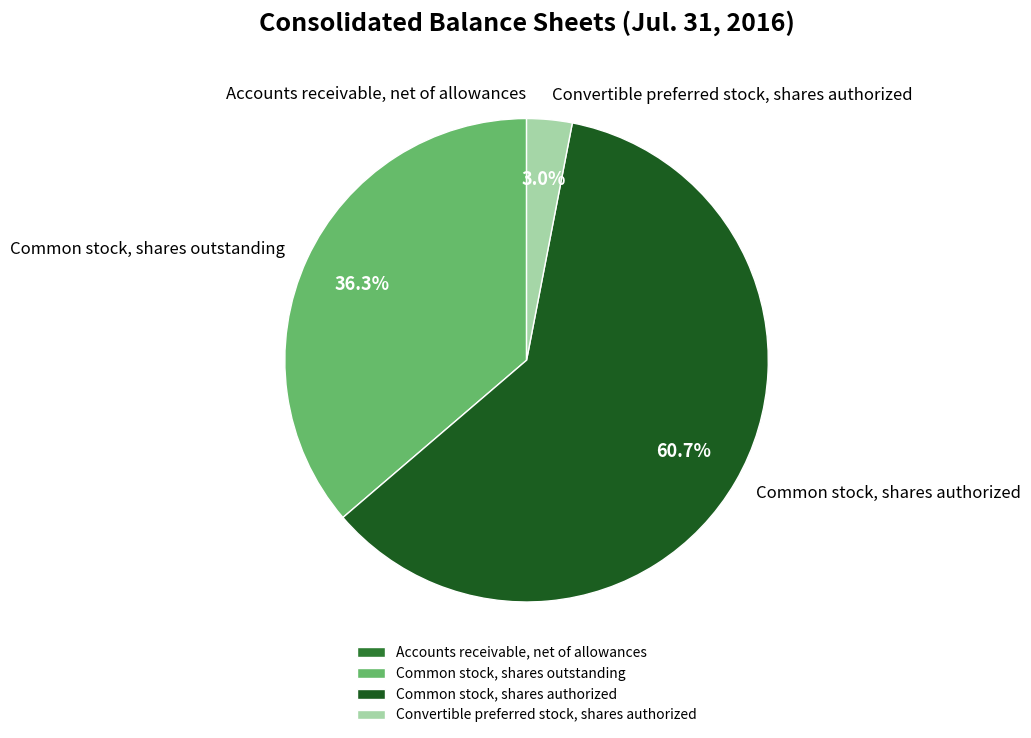

To the nearest percent, what percentage of the pie is Common stock, shares authorized?

61%